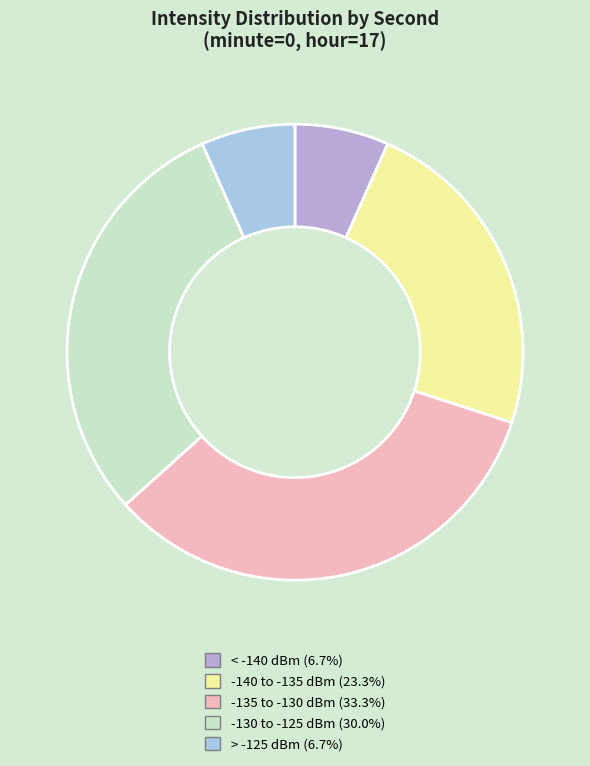

Is there a majority slice in this chart?

No